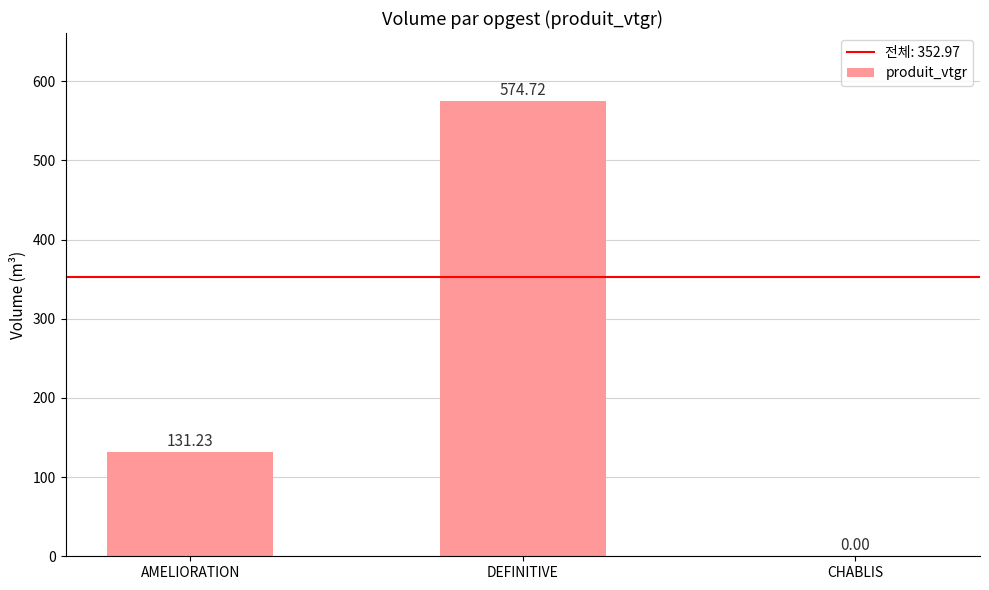

Where does the data first go above 131?

AMELIORATION